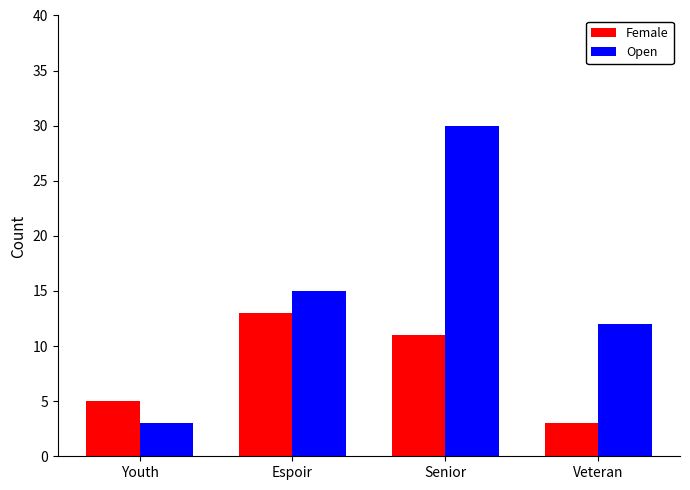

The value of Open at Senior is 54. True or false?

False